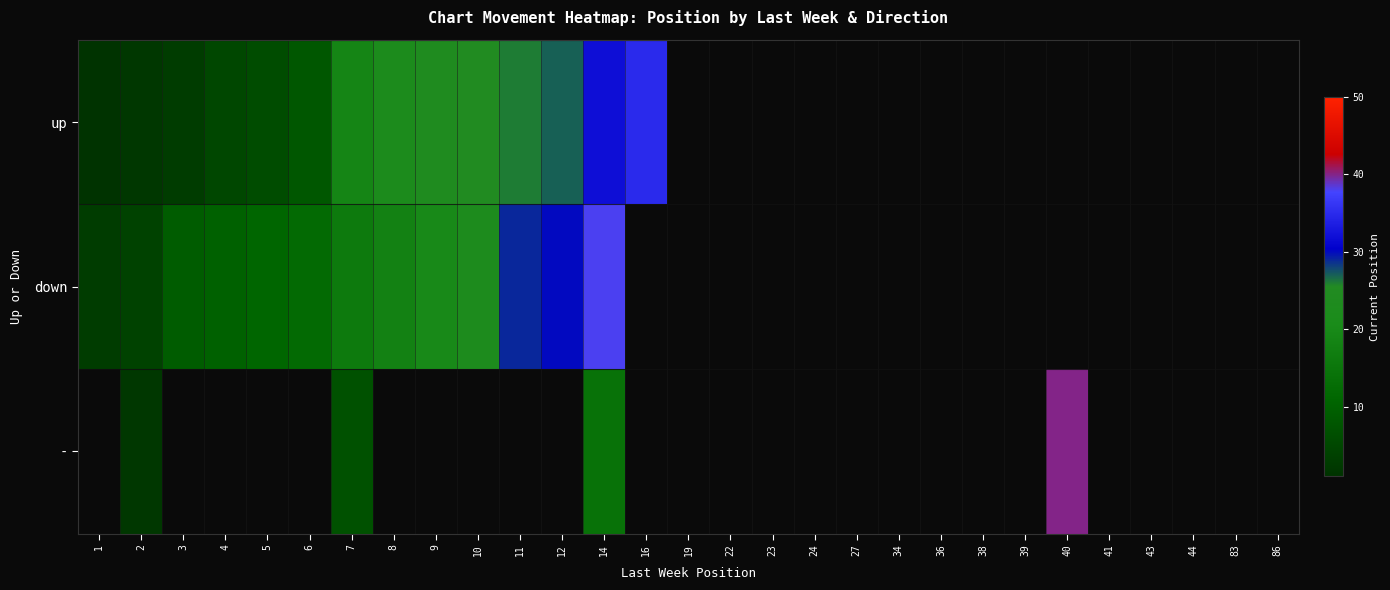

At which category is the sum across all series the highest?

14